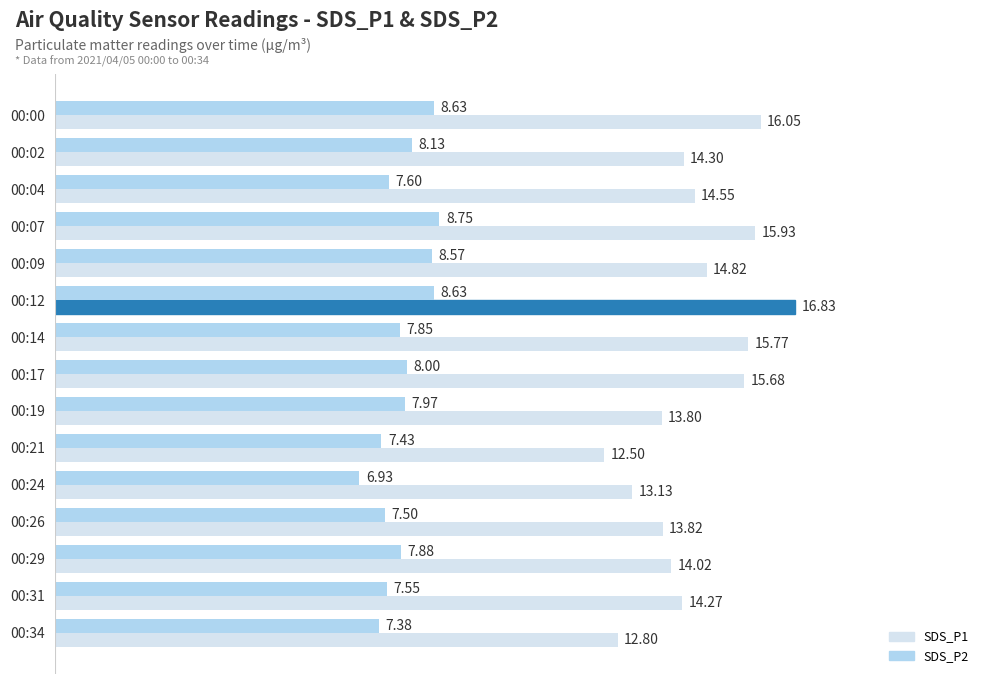

What are all the series names shown in the legend?

SDS_P1, SDS_P2